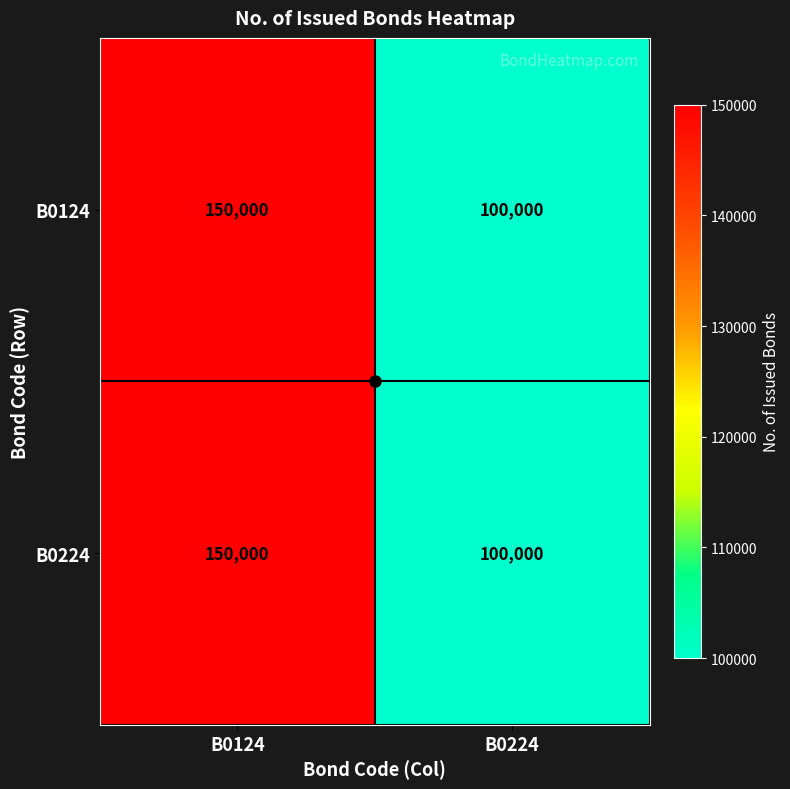

What is the sum of the B0224 values at B0224 and B0124?

250000